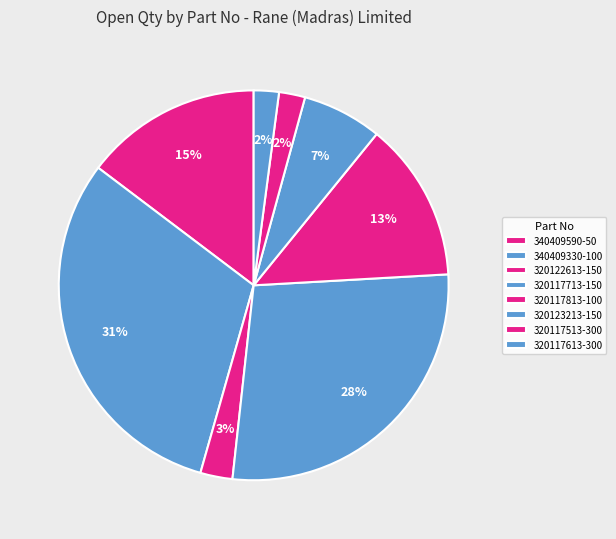

How many slices are in this pie chart?

8